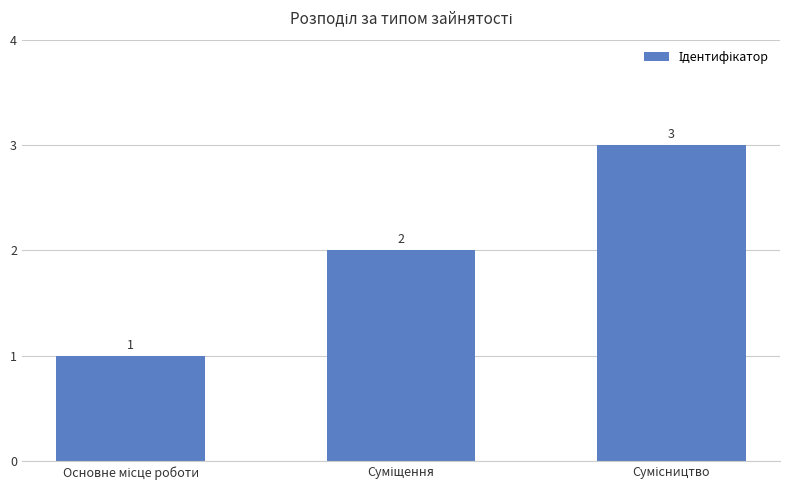

Reading left to right, list all the values displayed in this chart.

1	2	3